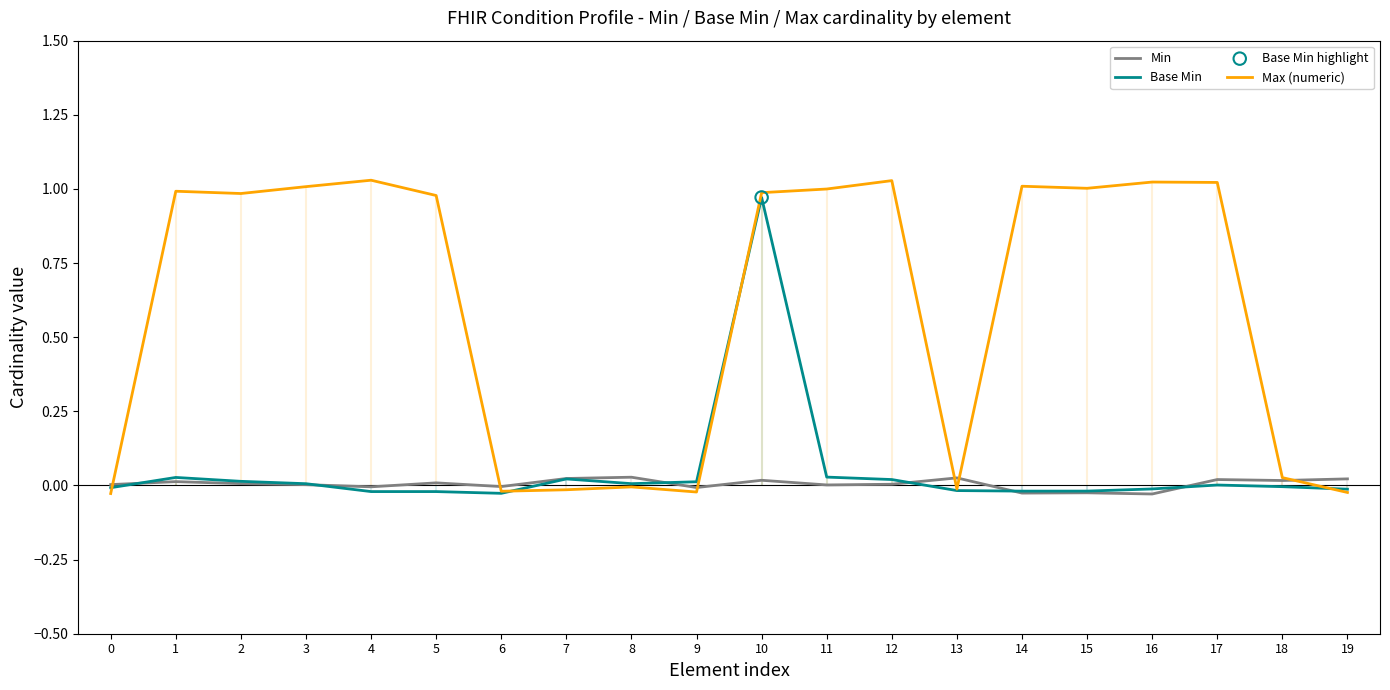

Which series has the largest total across all categories?

Max (numeric)